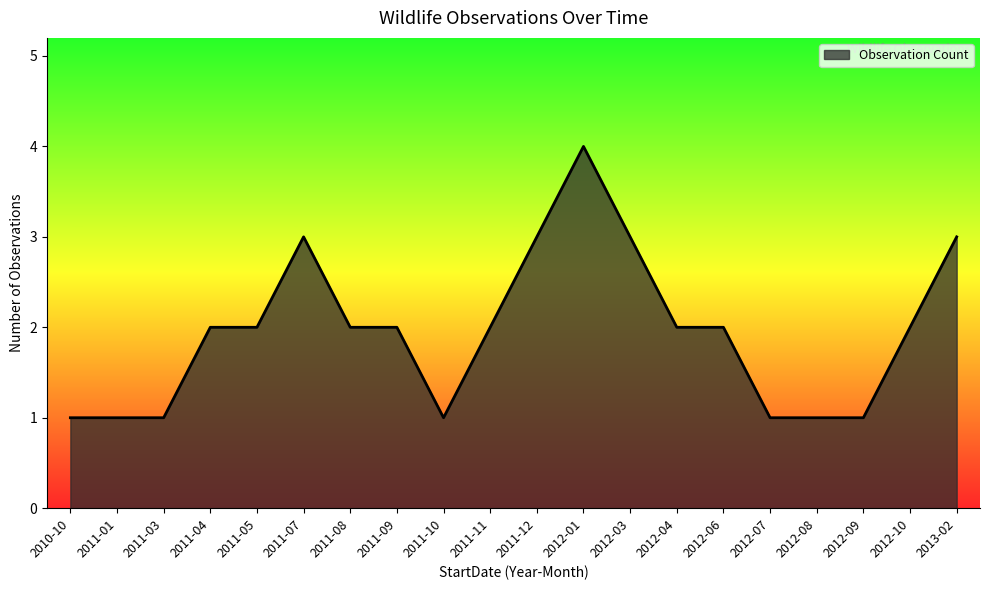

Does the chart have visible grid lines?

No